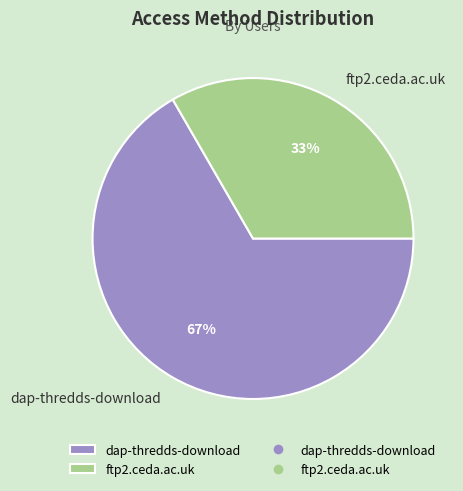

Combined, do dap-thredds-download and ftp2.ceda.ac.uk account for over 50%?

Yes